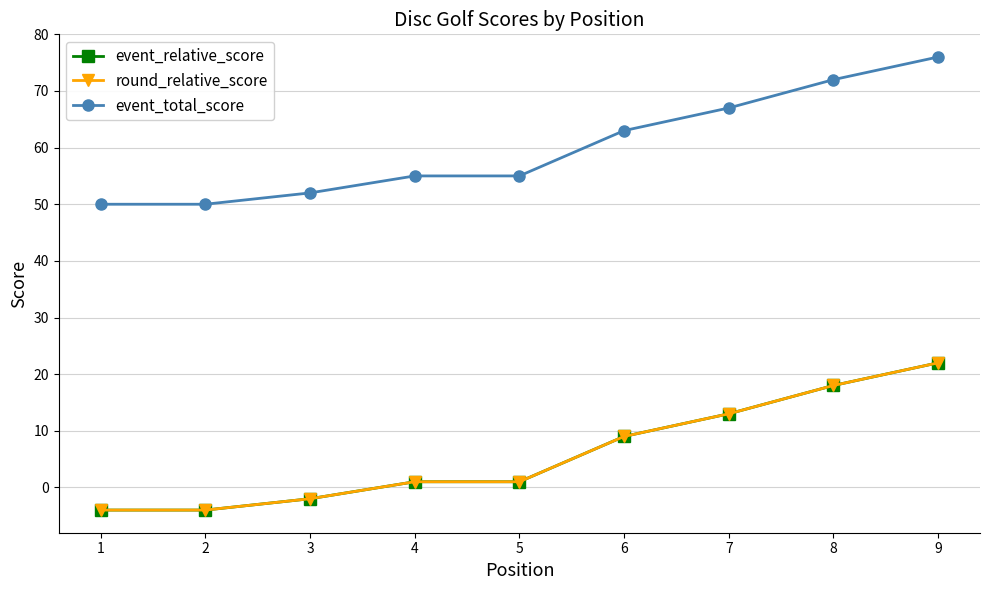

Is this an area chart (filled region under the line)?

No